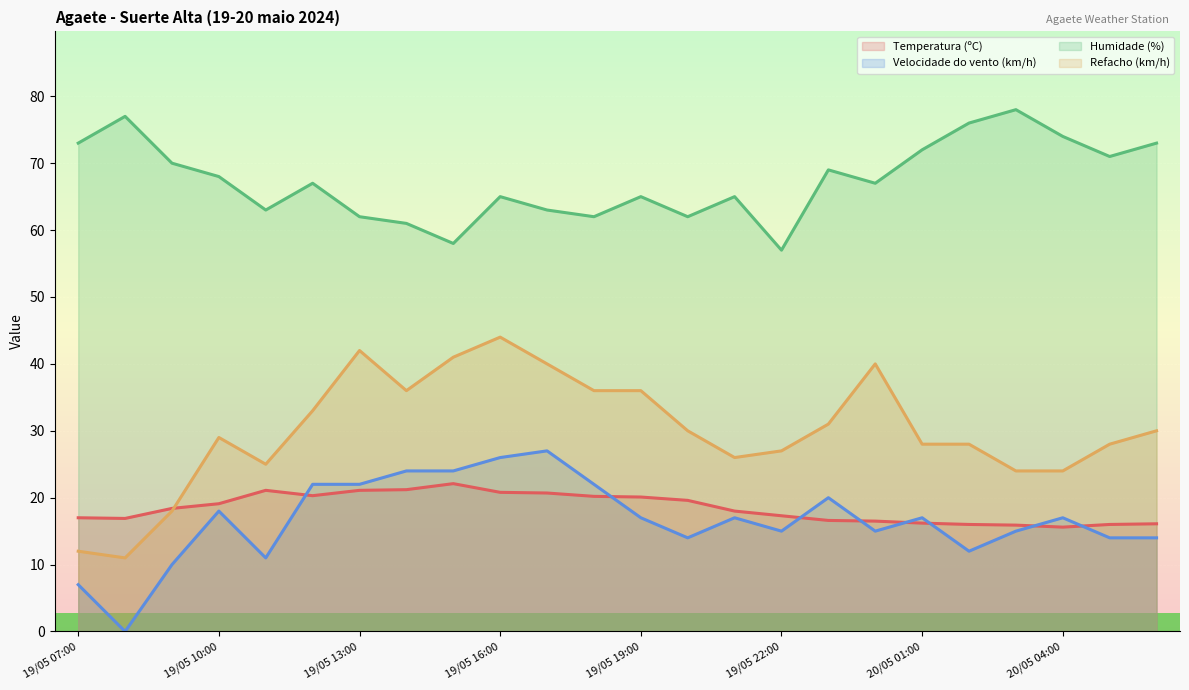

Rank the series at 19/05 15:00 from lowest to highest value.

Temperatura (ºC), Velocidade do vento (km/h), Refacho (km/h), Humidade (%)